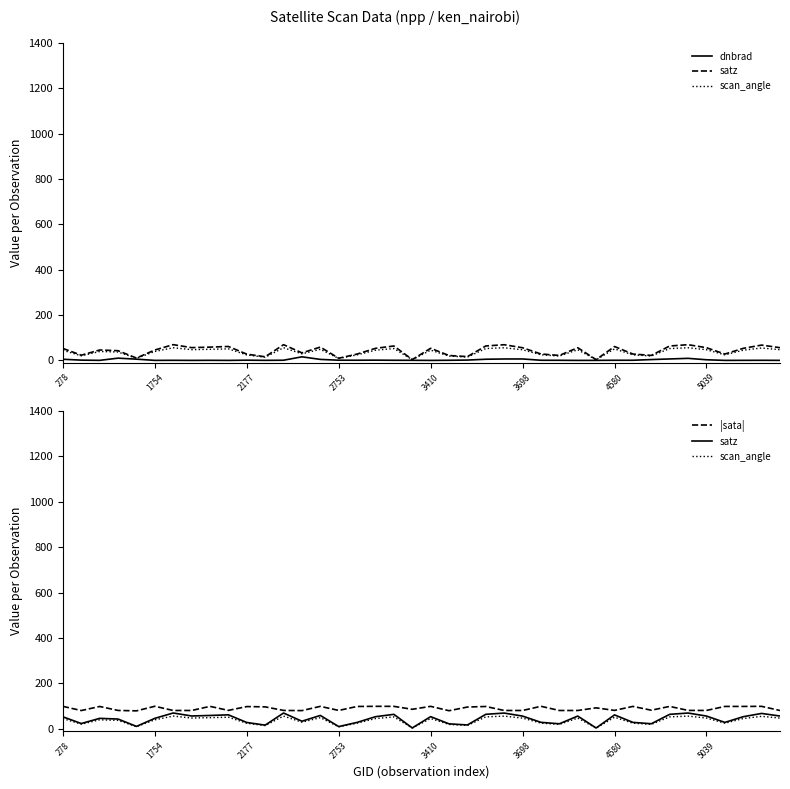

Does the chart have visible grid lines?

No